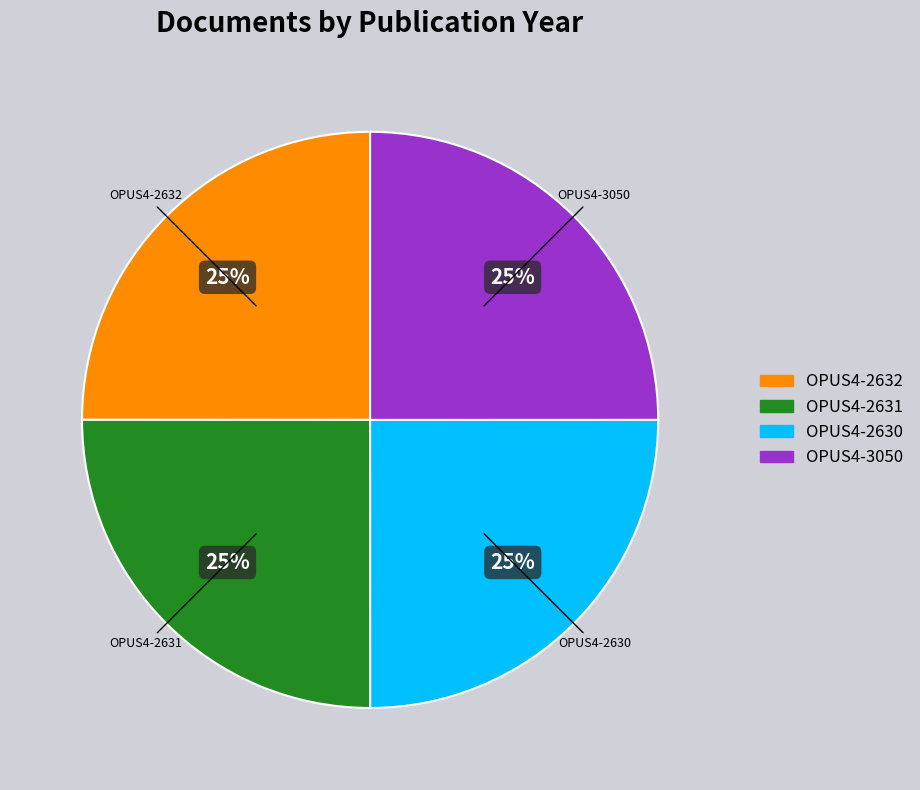

What is the ratio of the value at OPUS4-2632 to the value at OPUS4-2631?

1.0